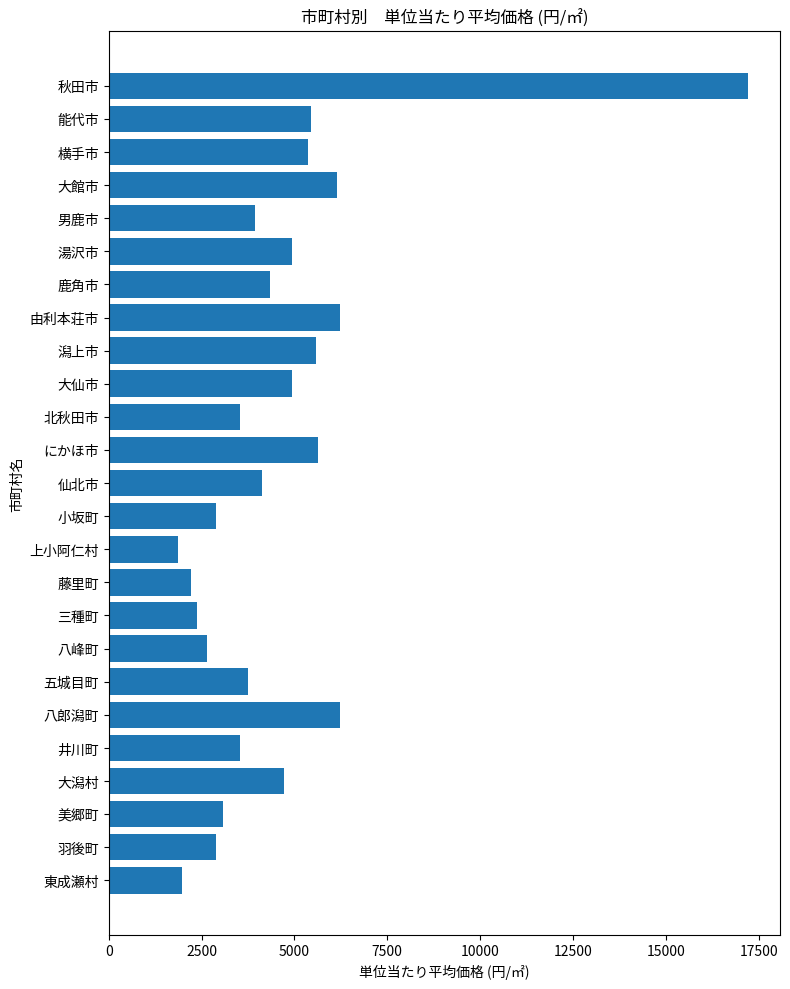

What is the label of the 6th bar from the bottom?

八郎潟町